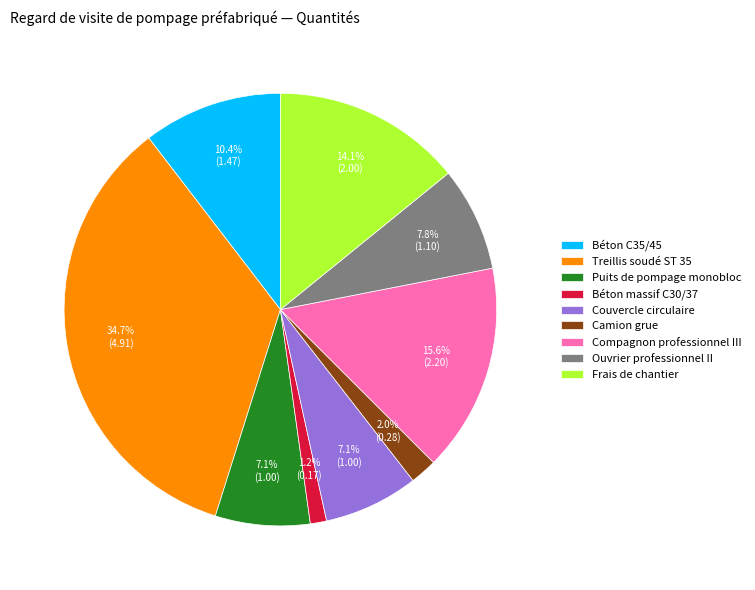

What is the ratio of the value at Frais de chantier to the value at Béton C35/45?

1.4